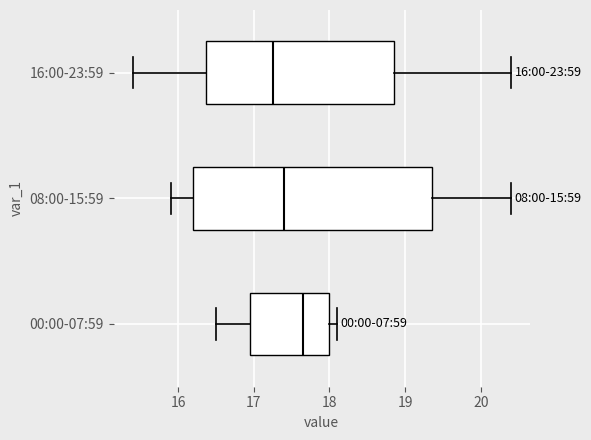

Which box has the furthest to the right median line?

00:00-07:59